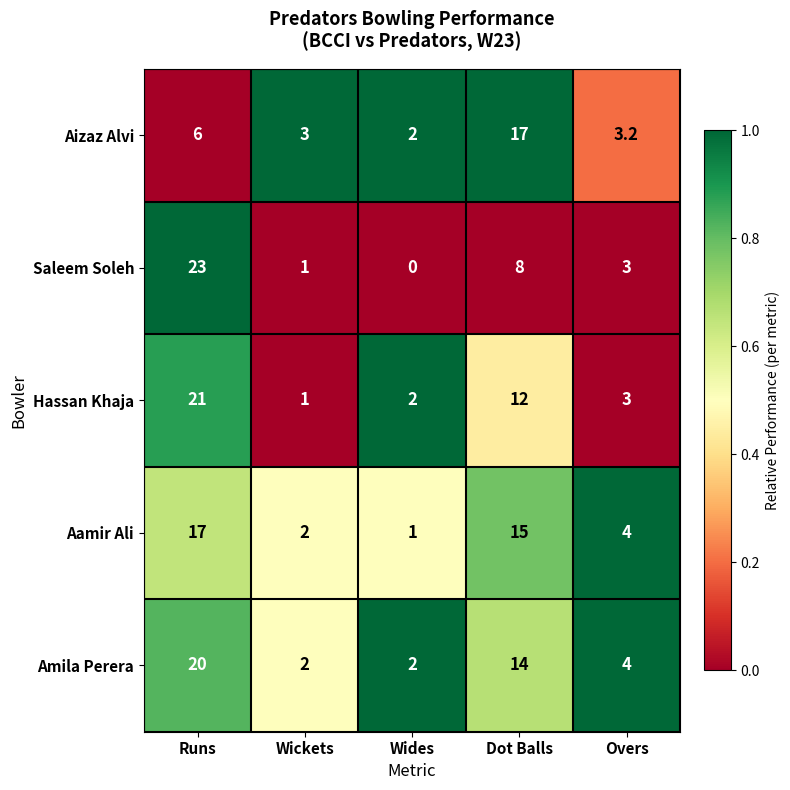

Reading left to right, what are all the values shown in this chart?

Aizaz Alvi: Runs=6.0	Wickets=3.0	Wides=2.0	Dot Balls=17.0	Overs=3.2
Saleem Soleh: Runs=23.0	Wickets=1.0	Wides=0.0	Dot Balls=8.0	Overs=3.0
Hassan Khaja: Runs=21.0	Wickets=1.0	Wides=2.0	Dot Balls=12.0	Overs=3.0
Aamir Ali: Runs=17.0	Wickets=2.0	Wides=1.0	Dot Balls=15.0	Overs=4.0
Amila Perera: Runs=20.0	Wickets=2.0	Wides=2.0	Dot Balls=14.0	Overs=4.0